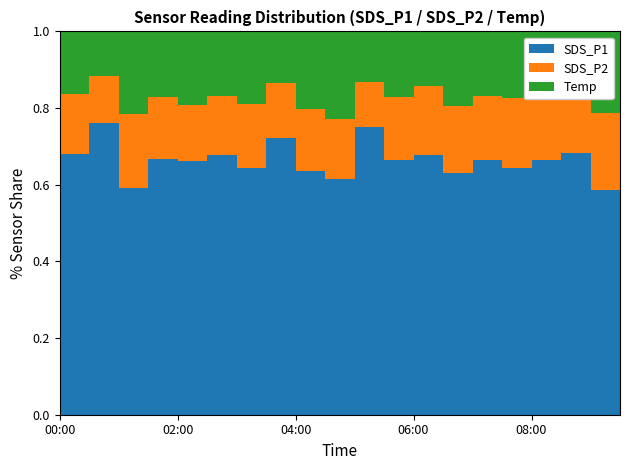

Reading left to right, extract all data points from this chart.

SDS_P1: 00:00=12.1	00:30=18.2	01:00=7.7	01:30=11.0	02:00=9.3	02:30=10.9	03:00=9.2	03:30=14.0	04:00=8.2	04:30=7.0	05:00=13.6	05:30=9.6	06:00=11.5	06:30=7.8	07:00=9.4	07:30=8.9	08:00=9.2	08:30=10.6	09:00=6.4	09:30=8.6
SDS_P2: 00:00=2.8	00:30=2.9	01:00=2.5	01:30=2.7	02:00=2.1	02:30=2.5	03:00=2.4	03:30=2.8	04:00=2.1	04:30=1.8	05:00=2.1	05:30=2.4	06:00=3.1	06:30=2.1	07:00=2.4	07:30=2.5	08:00=2.3	08:30=2.6	09:00=2.2	09:30=2.4
Temp: 00:00=2.9	00:30=2.8	01:00=2.8	01:30=2.8	02:00=2.7	02:30=2.7	03:00=2.7	03:30=2.6	04:00=2.6	04:30=2.6	05:00=2.4	05:30=2.5	06:00=2.4	06:30=2.4	07:00=2.4	07:30=2.4	08:00=2.3	08:30=2.3	09:00=2.3	09:30=2.3